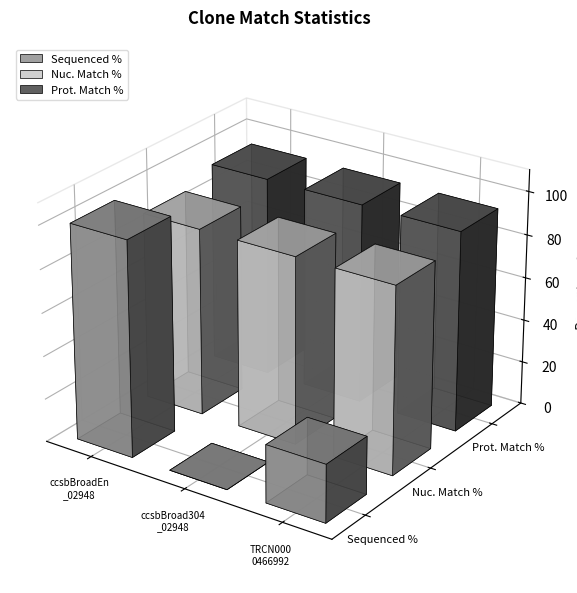

At which label is Nuc. Match % closest to 87?

ccsbBroadEn_02948